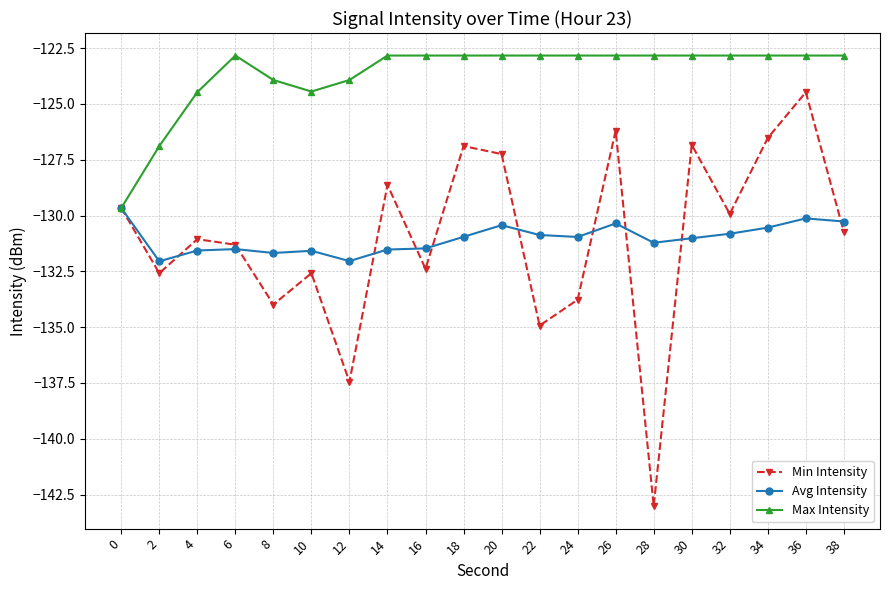

What is the total value across all series at 32?

-383.6